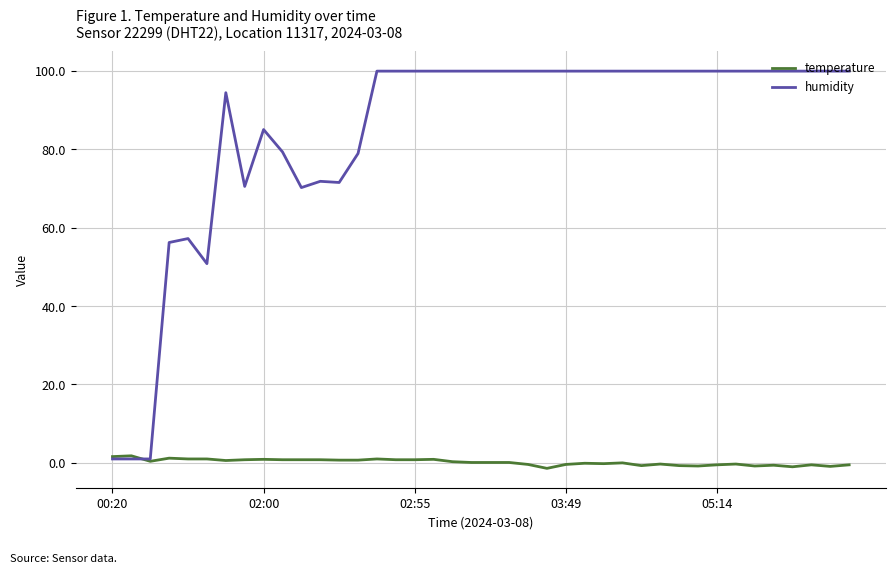

Which series has the largest total across all categories?

humidity